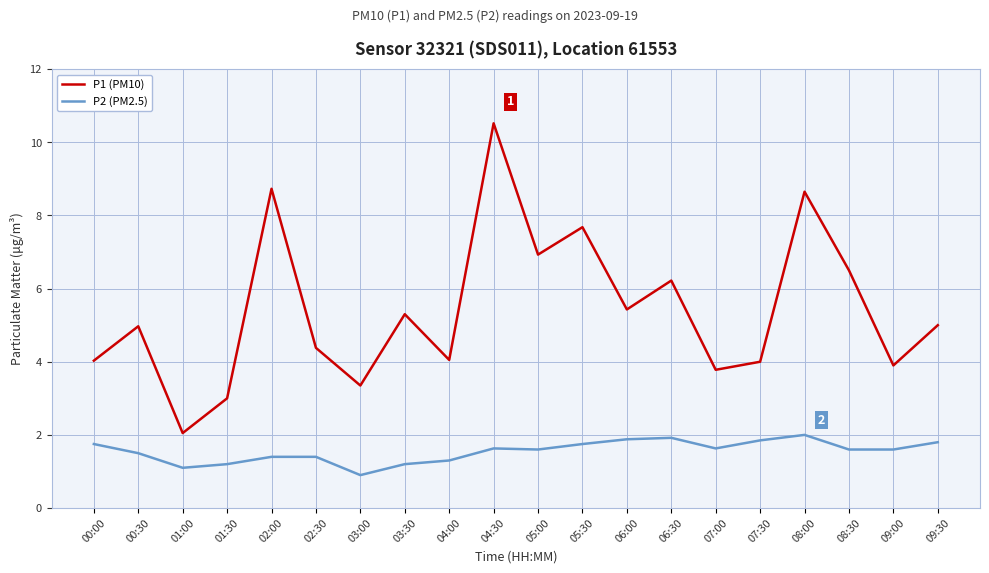

What is the maximum value shown in the chart?

10.5